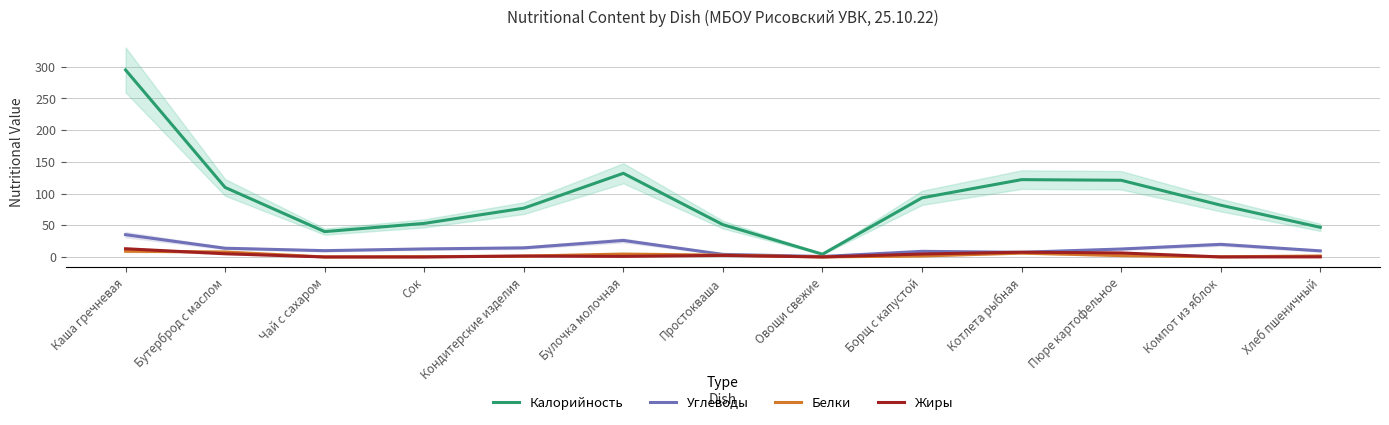

At how many categories does at least one series exceed 37?

12